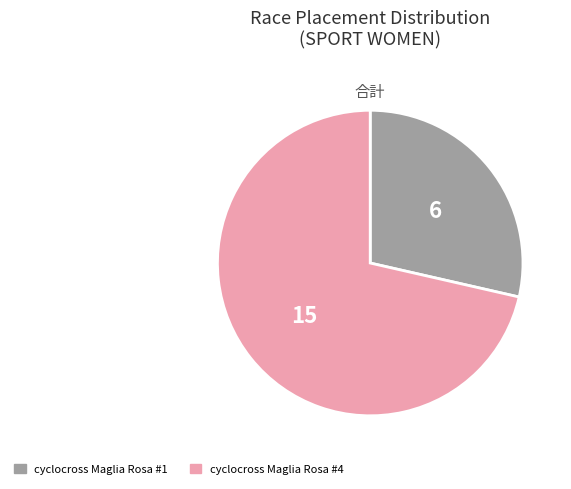

Approximately how many times larger is the value at cyclocross Maglia Rosa #4 compared to cyclocross Maglia Rosa #1?

2.5